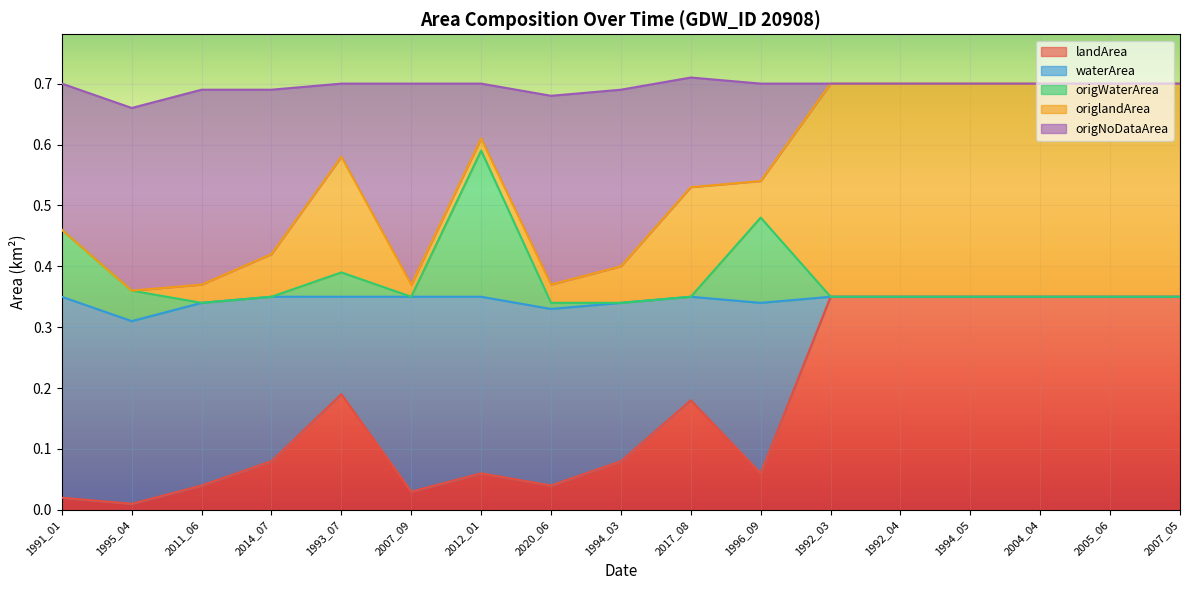

True or false: origNoDataArea and origWaterArea intersect in this chart.

False